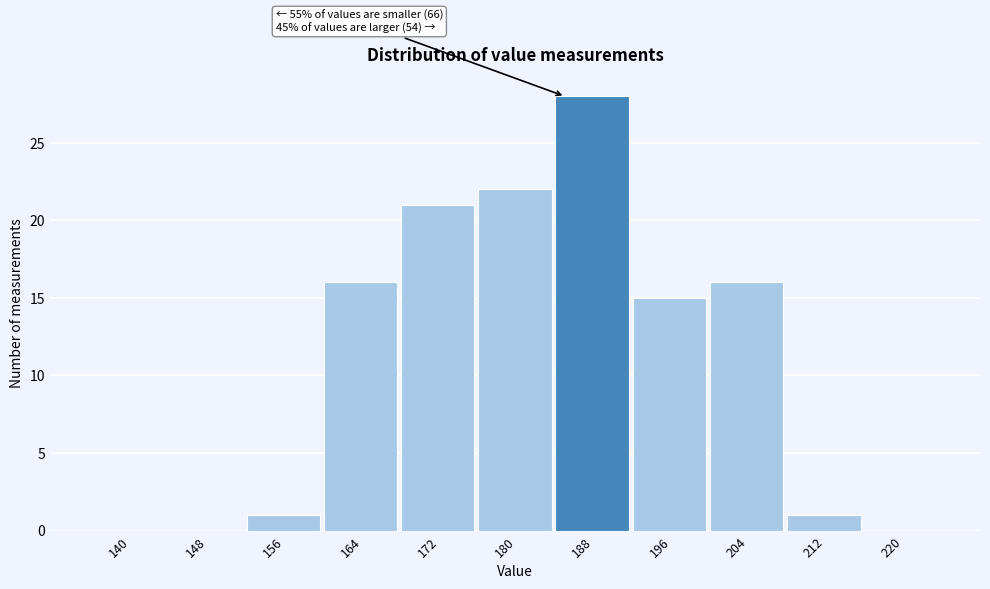

Reading right to left, list all the values displayed in this chart.

220=0	212=1	204=16	196=15	188=28	180=22	172=21	164=16	156=1	148=0	140=0